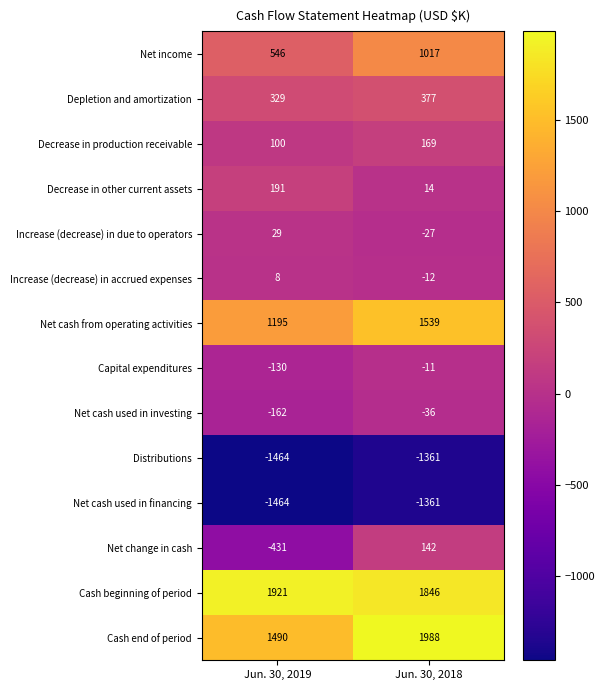

Which series changed the most between Jun. 30, 2019 and Jun. 30, 2018?

Net change in cash